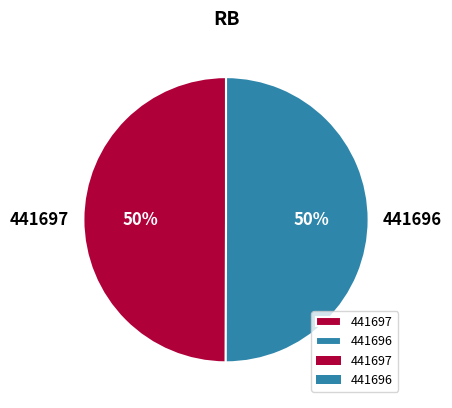

True or false: 441697 accounts for 50% of the total.

True